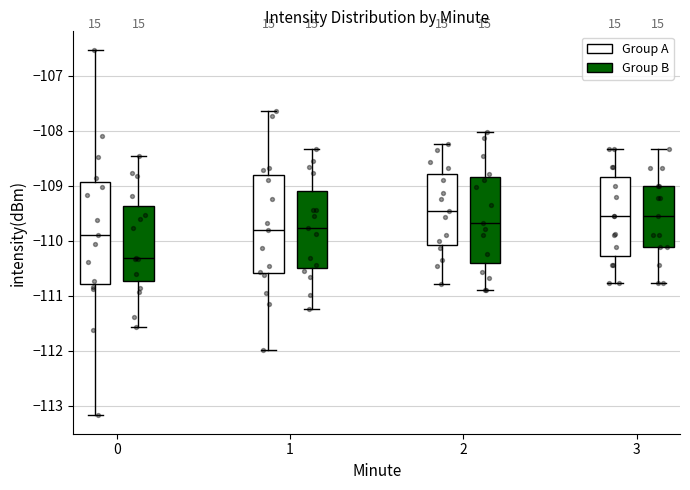

Reading left to right, read every box against the y-axis: the position of its median line, the range the box covers, and the ends of its whiskers. The values are not printed on the chart, so give them approximately, as read against the axis.

0 (Group A): median -109.9, box -110.8 to -108.9, whiskers -113.2 to -106.5
0 (Group B): median -110.3, box -110.7 to -109.4, whiskers -111.6 to -108.5
1 (Group A): median -109.8, box -110.6 to -108.8, whiskers -112.0 to -107.6
1 (Group B): median -109.8, box -110.5 to -109.1, whiskers -111.2 to -108.3
2 (Group A): median -109.5, box -110.1 to -108.8, whiskers -110.8 to -108.2
2 (Group B): median -109.7, box -110.4 to -108.8, whiskers -110.9 to -108.0
3 (Group A): median -109.6, box -110.3 to -108.8, whiskers -110.8 to -108.3
3 (Group B): median -109.6, box -110.1 to -109.0, whiskers -110.8 to -108.3